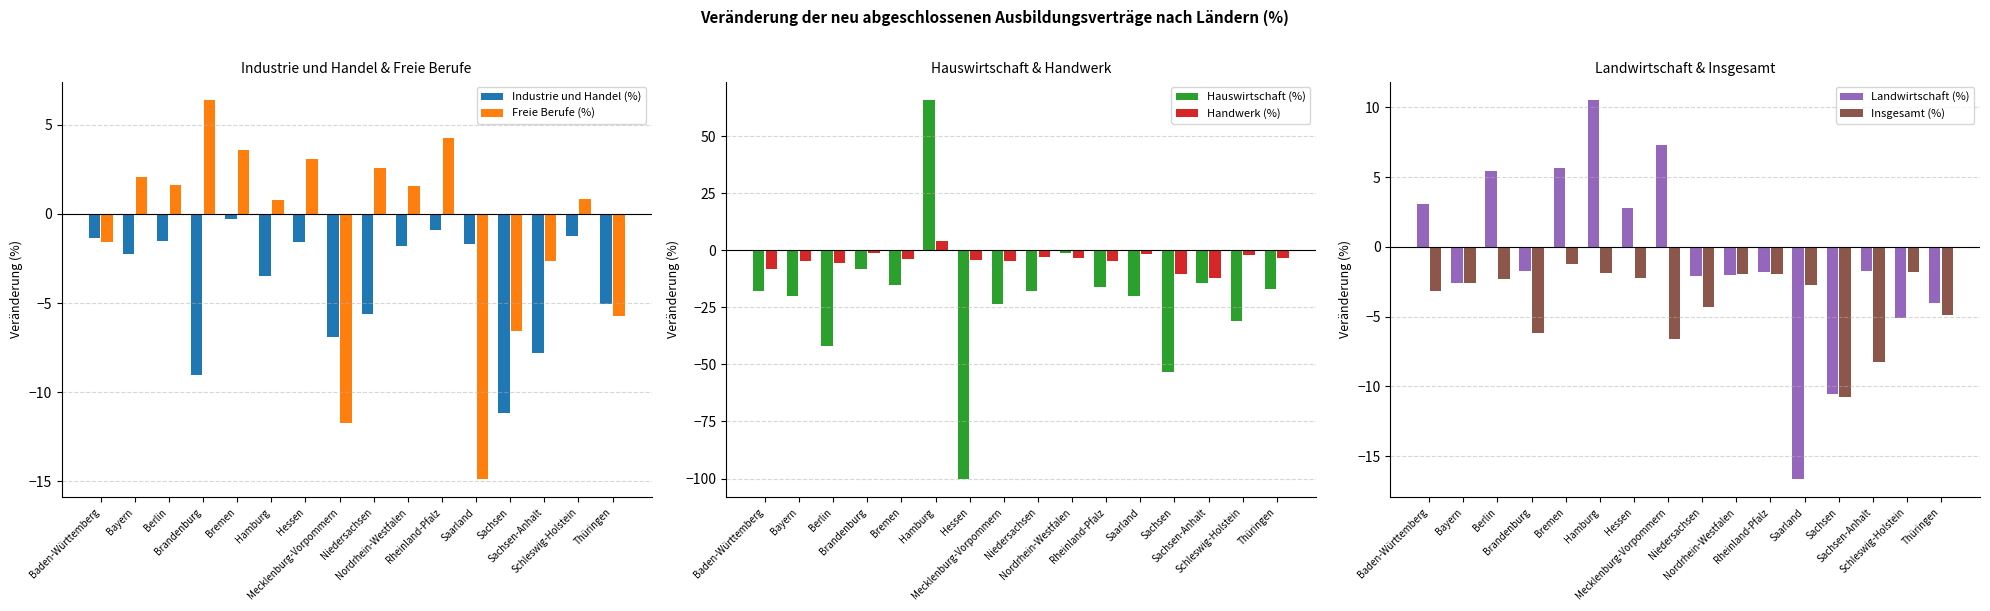

What are all the series names shown in the legend?

Industrie und Handel (%), Freie Berufe (%), Hauswirtschaft (%), Handwerk (%), Landwirtschaft (%), Insgesamt (%)